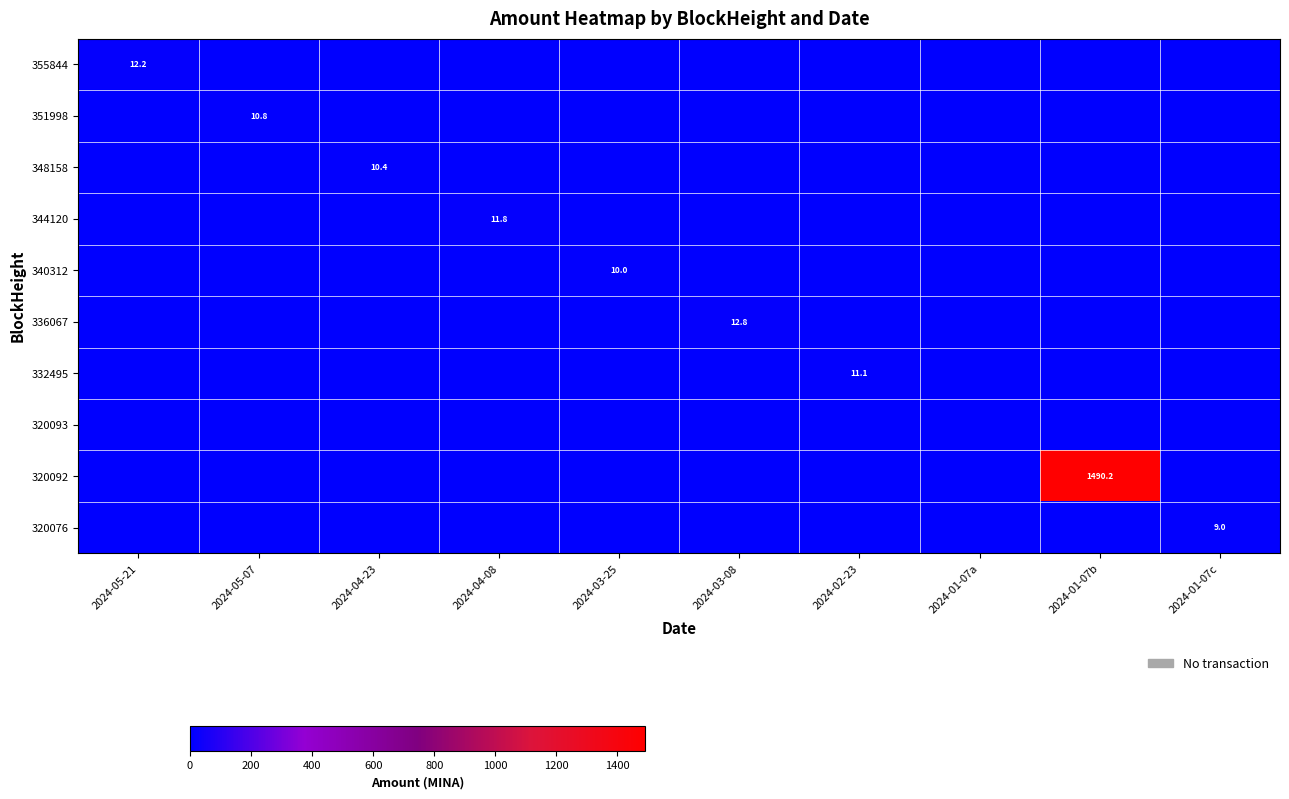

How many series are shown in this chart?

10